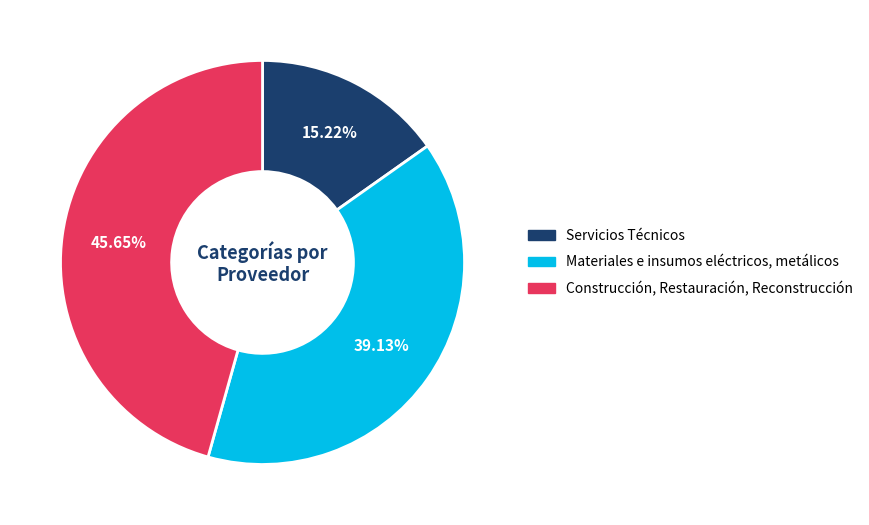

Which category has the biggest portion of the pie?

Construcción, Restauración, Reconstrucción